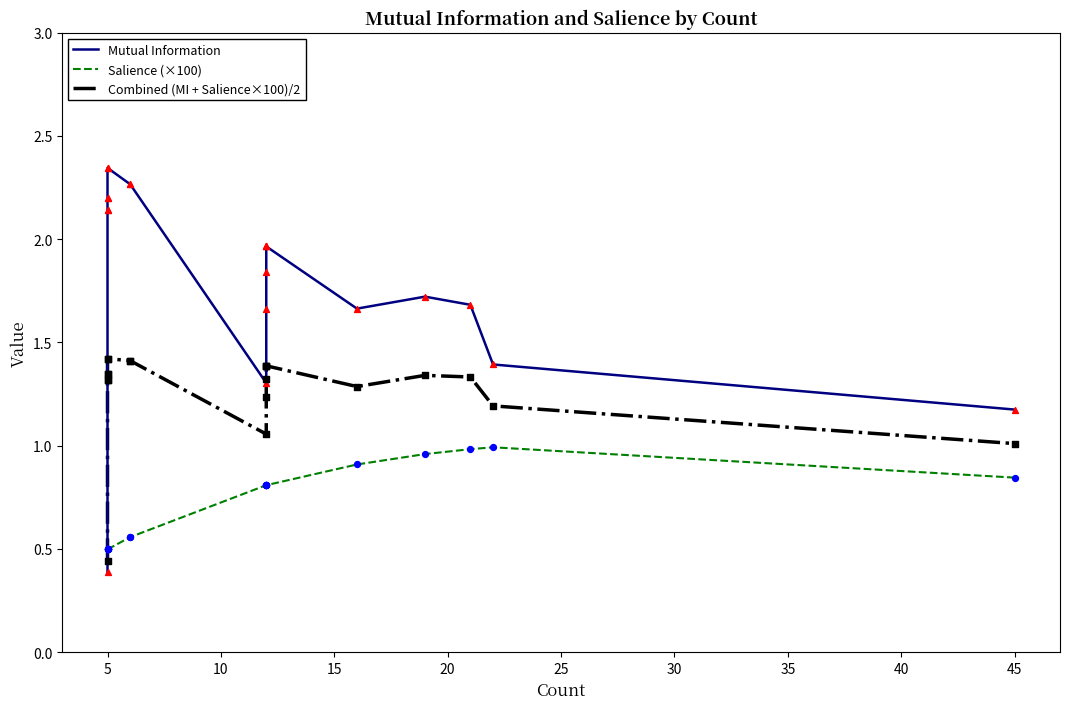

Which series reaches the minimum Y coordinate?

Mutual Information